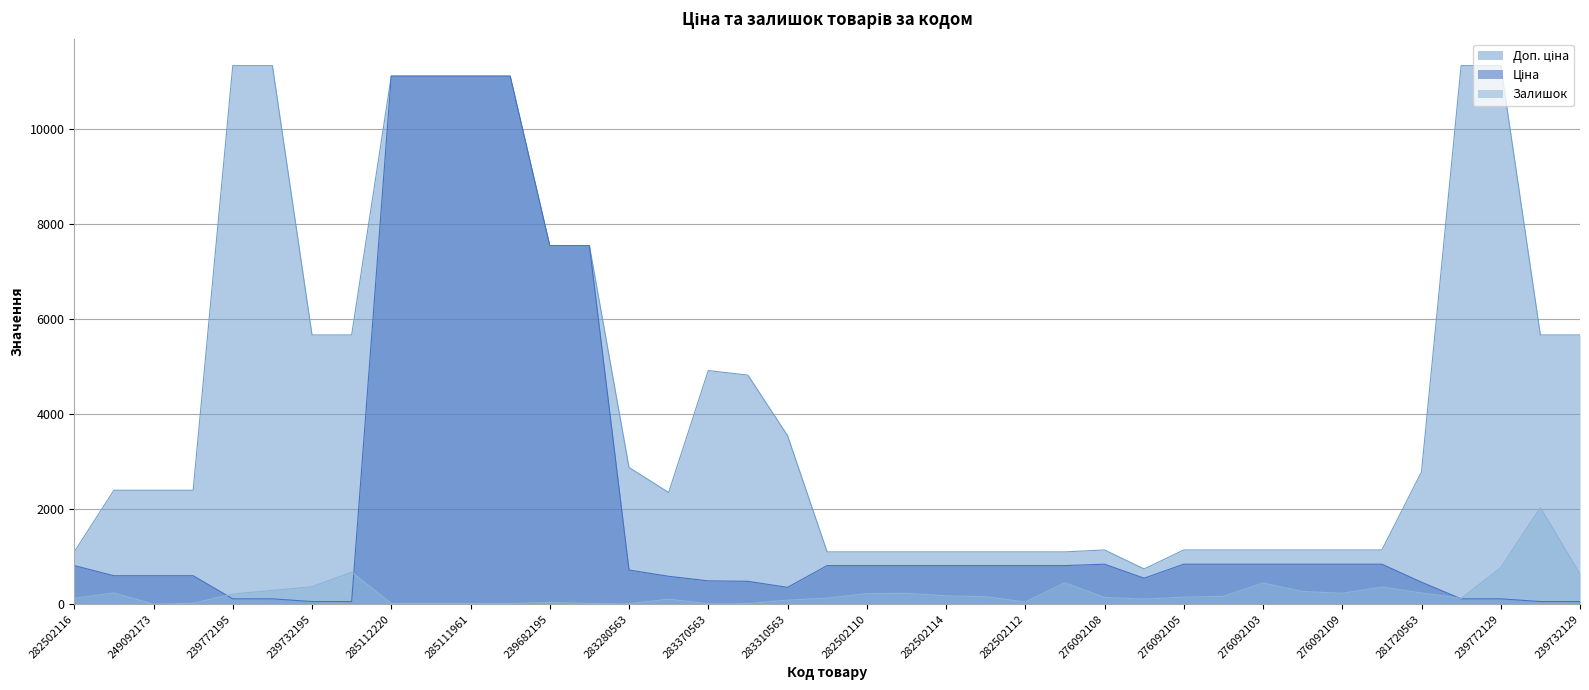

How many data points in Доп. ціна are above 2398?

22